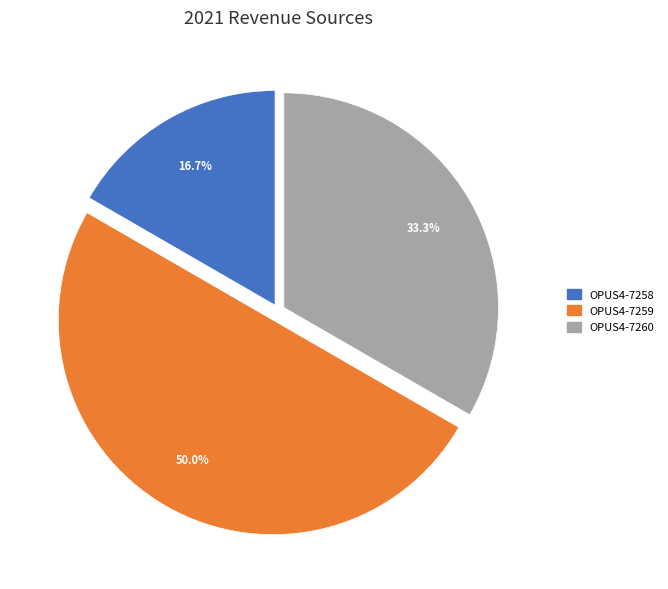

Between OPUS4-7260 and OPUS4-7259, which is larger?

OPUS4-7259